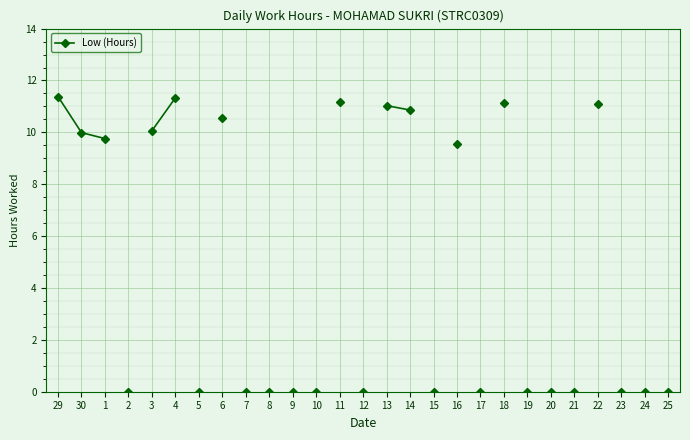

What position from the left is 1?

3